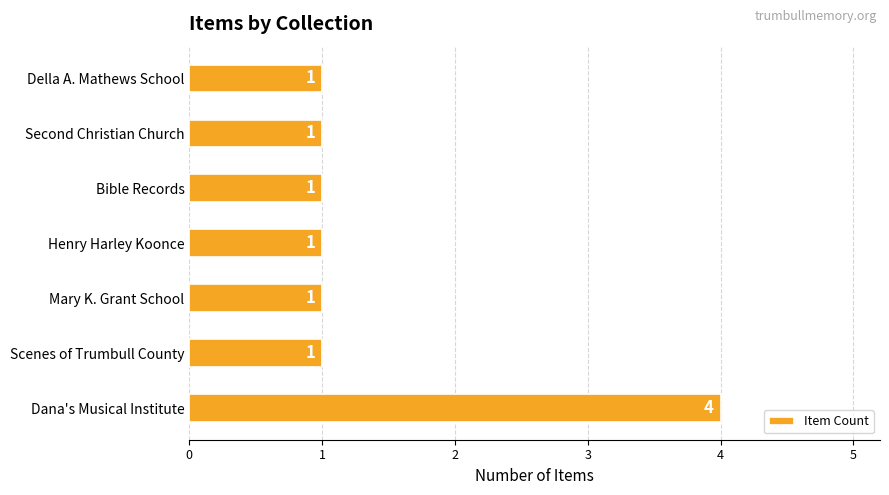

Reading bottom to top, what are all the values shown in this chart?

4	1	1	1	1	1	1